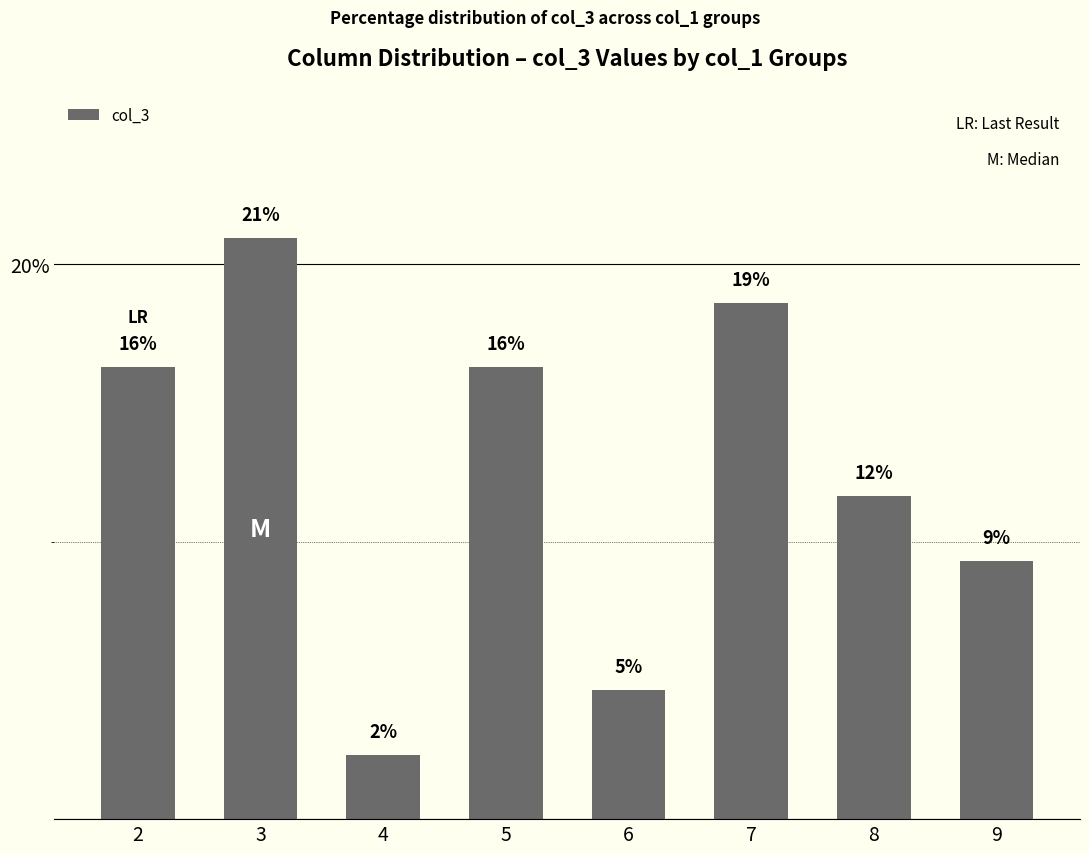

What is the change in value from 5 to 7?

+2.3